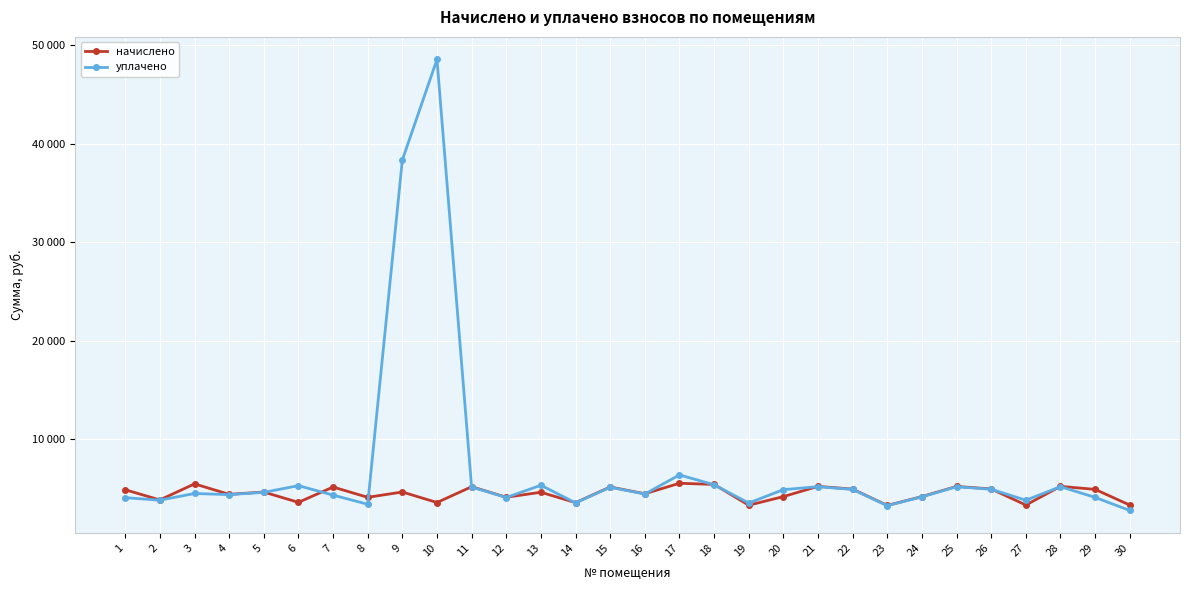

Which series ends up on top after the final intersection of начислено and уплачено?

начислено